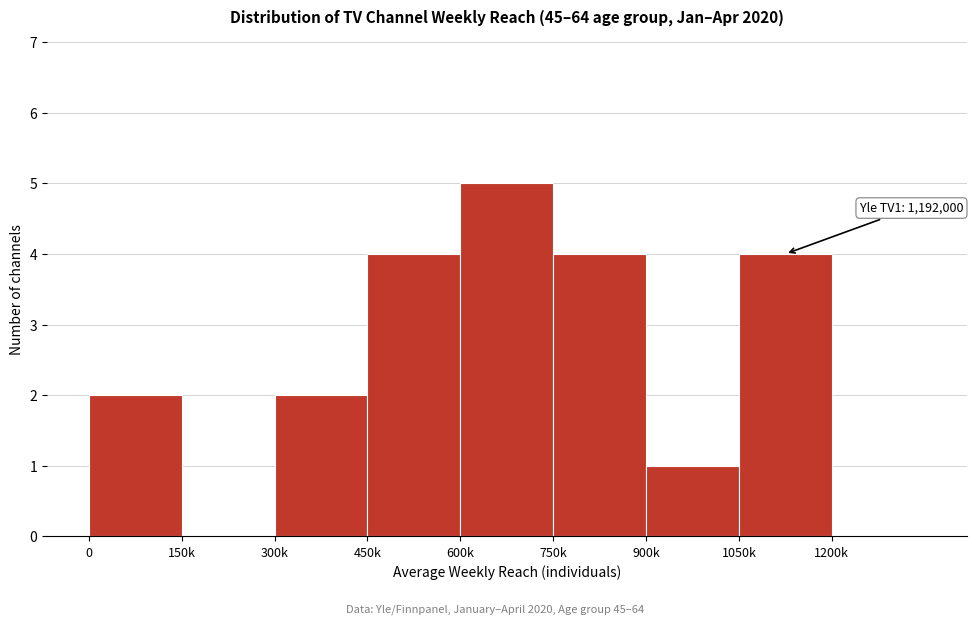

Reading left to right, what are all the values shown in this chart?

0=2	150k=0	300k=2	450k=4	600k=5	750k=4	900k=1	1050k=4	1200k=0